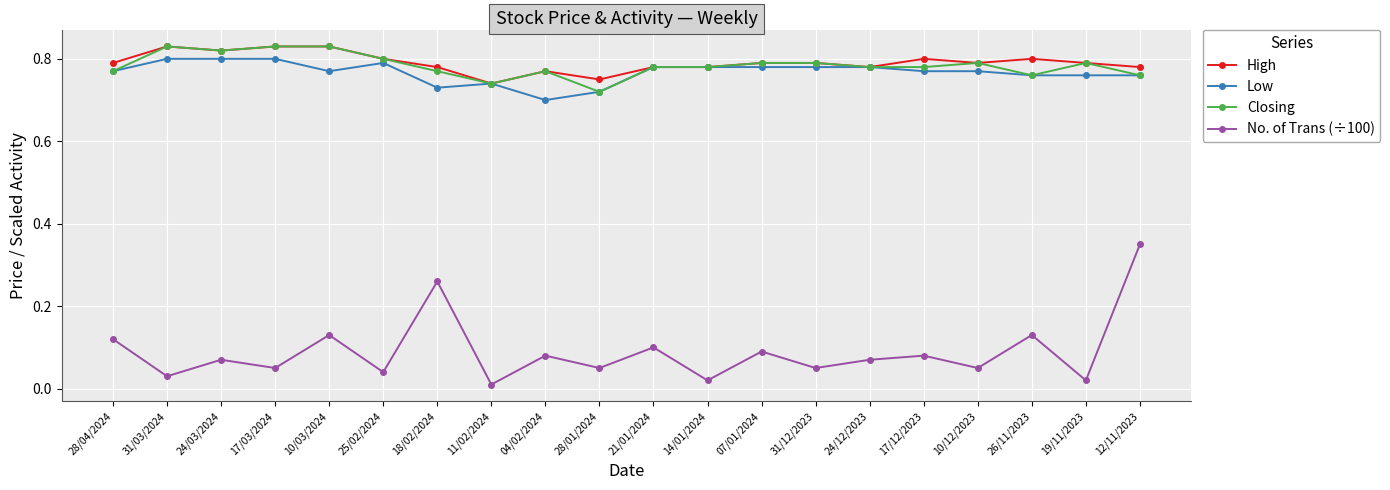

At which label does No. of Trans (÷100) reach its peak?

12/11/2023